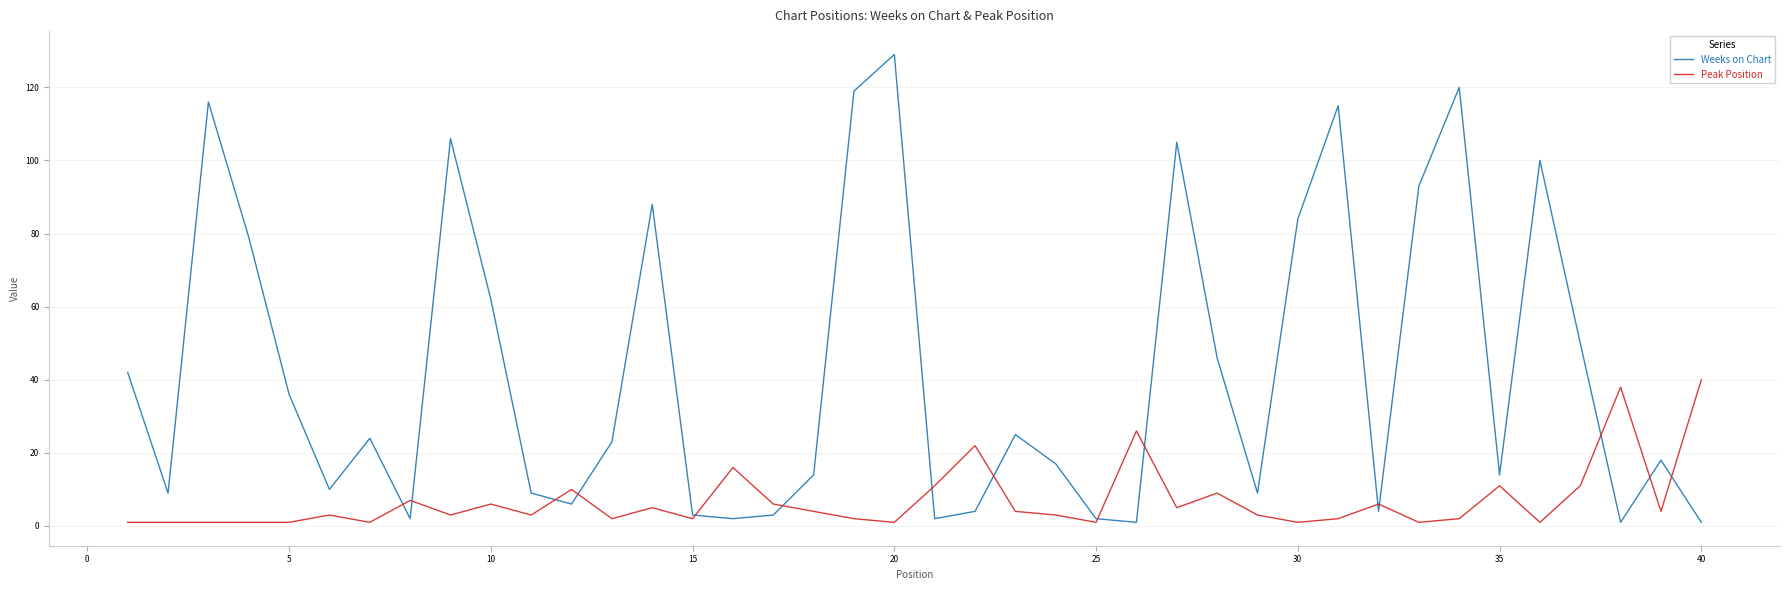

Which series has the largest total across all categories?

Weeks on Chart